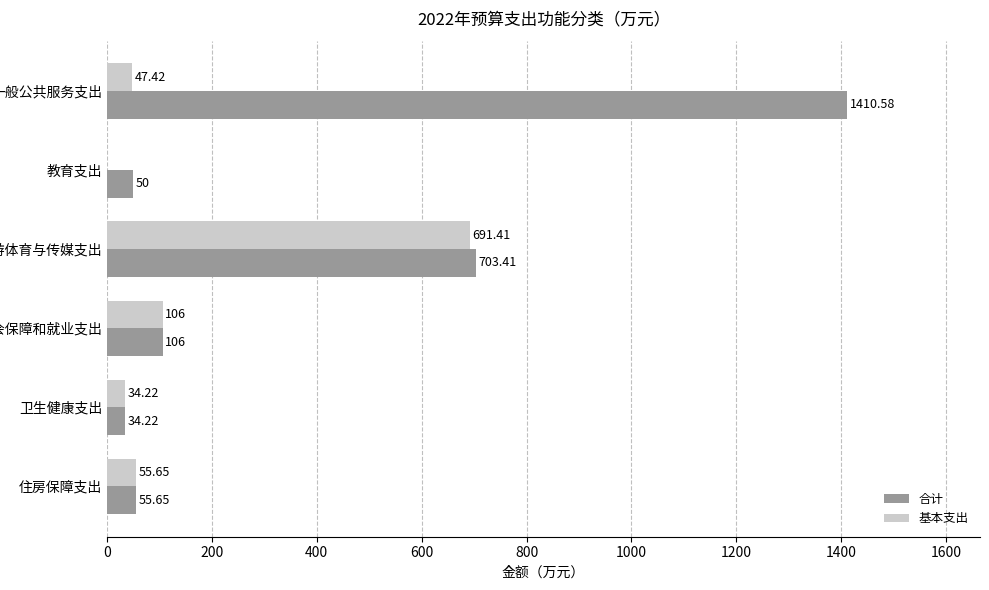

Is the value of 基本支出 at 文化旅游体育与传媒支出 greater than the value of 合计 at 教育支出?

Yes